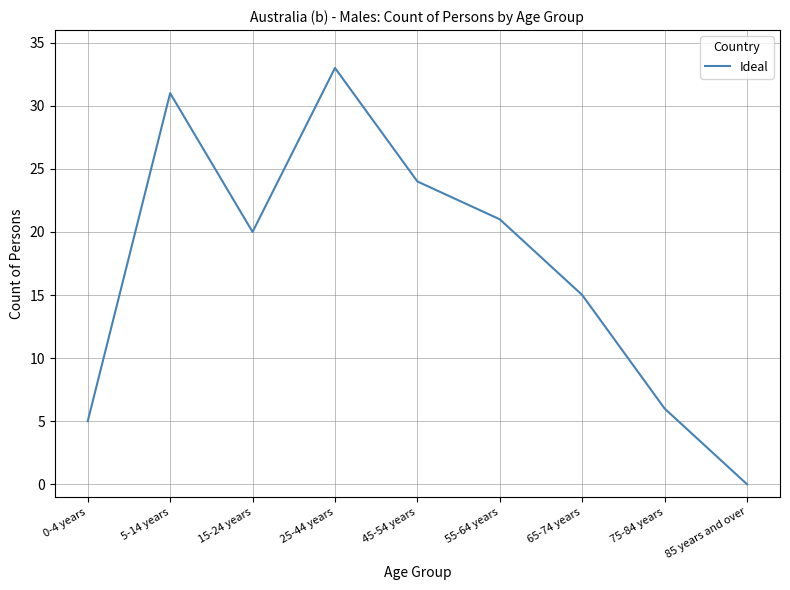

What is the difference between the second highest and minimum values?

31